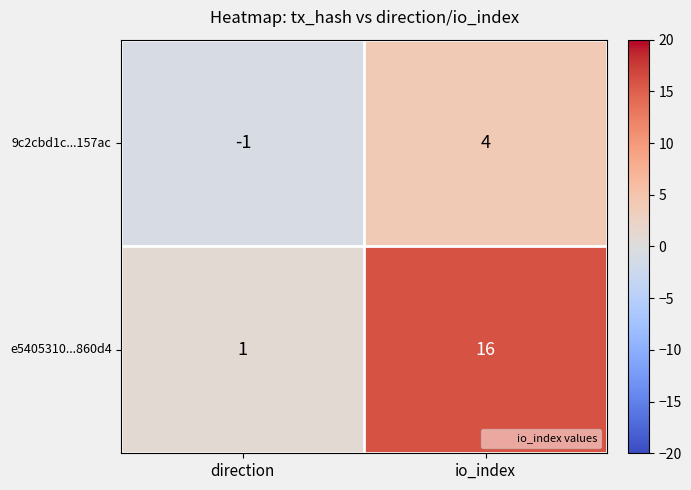

Which label corresponds to the smallest value in the chart?

direction